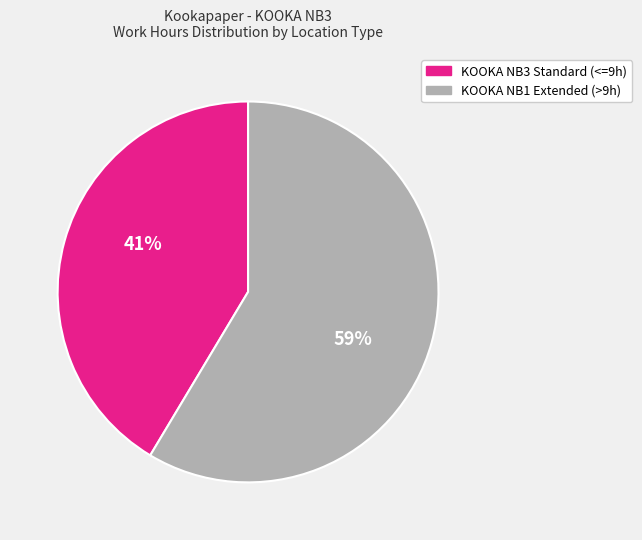

How many segments does this pie chart have?

2